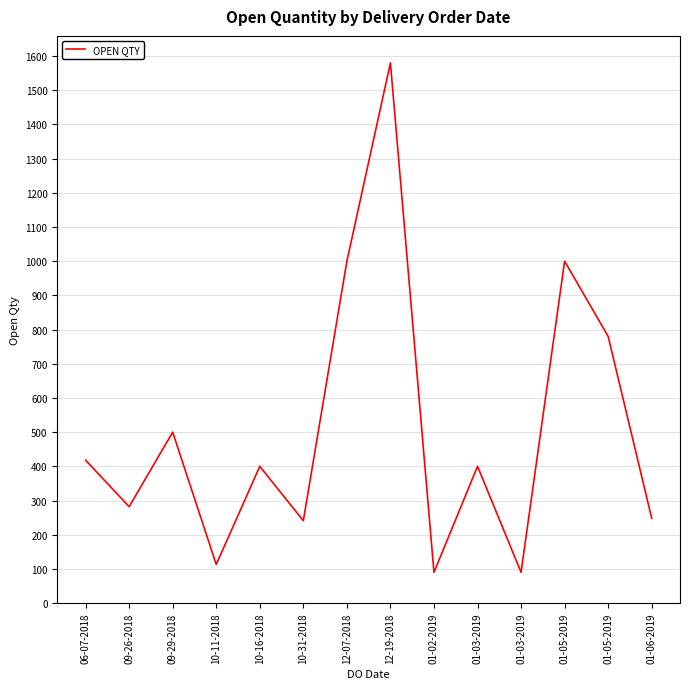

How many lines are shown in the chart?

1